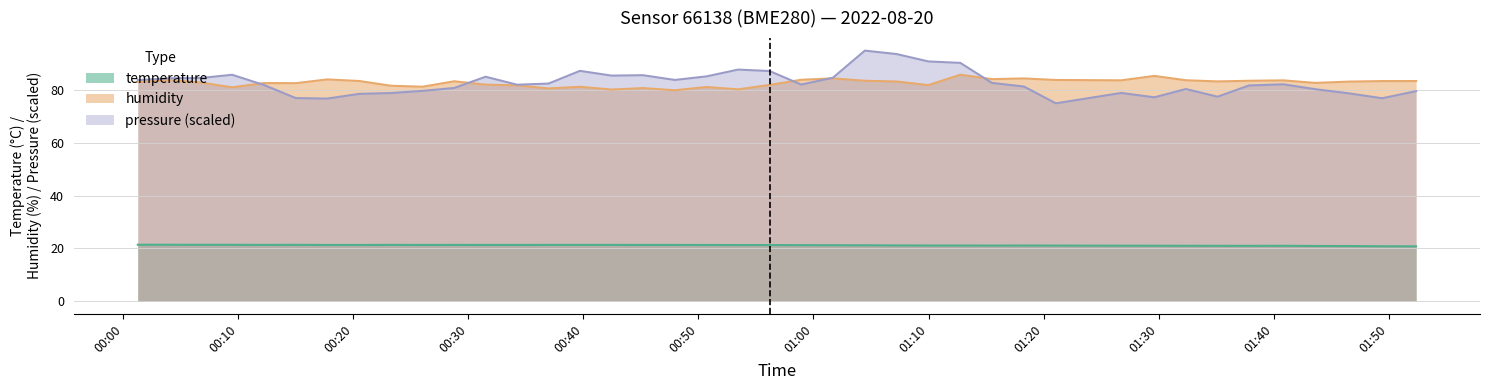

How many categories are shown in the chart?

40